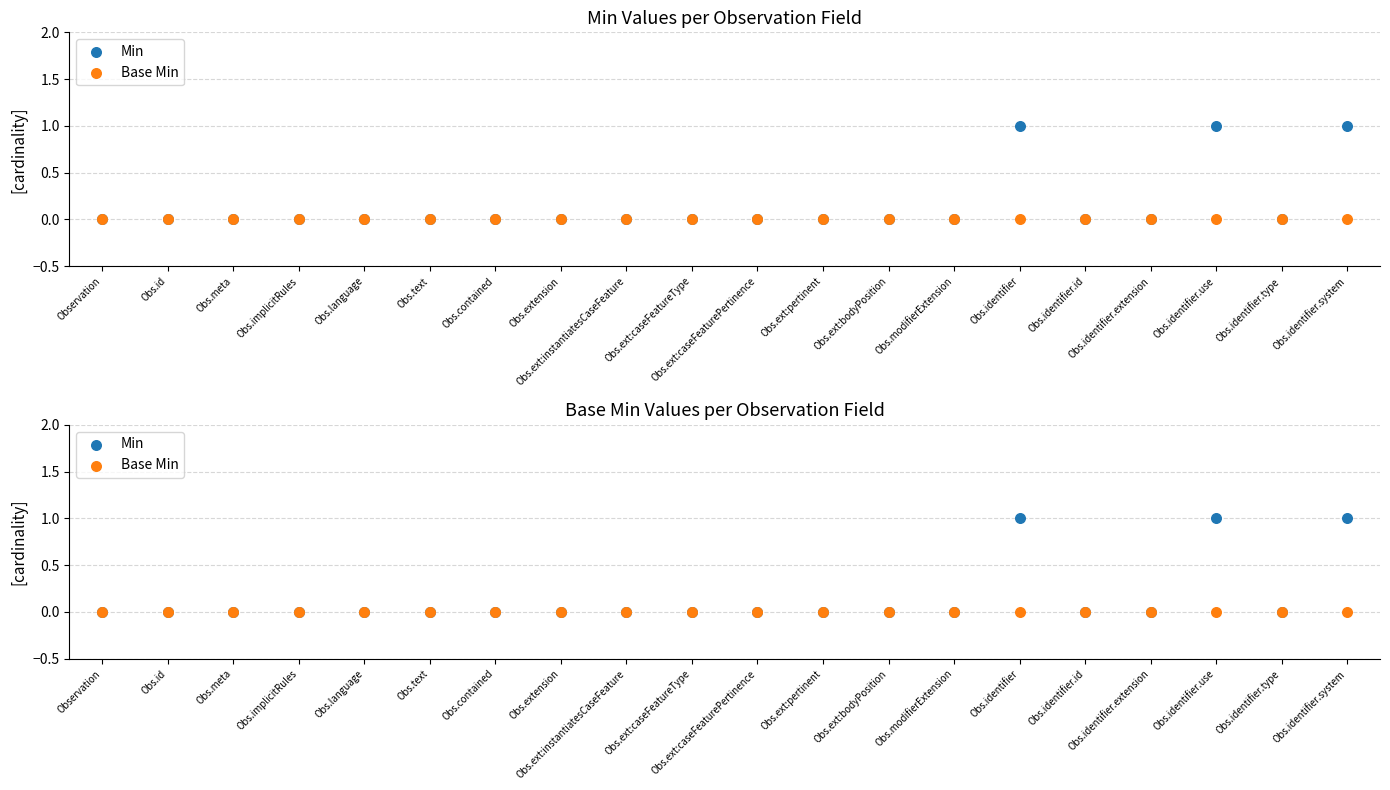

Which series contains the highest Y value?

Min